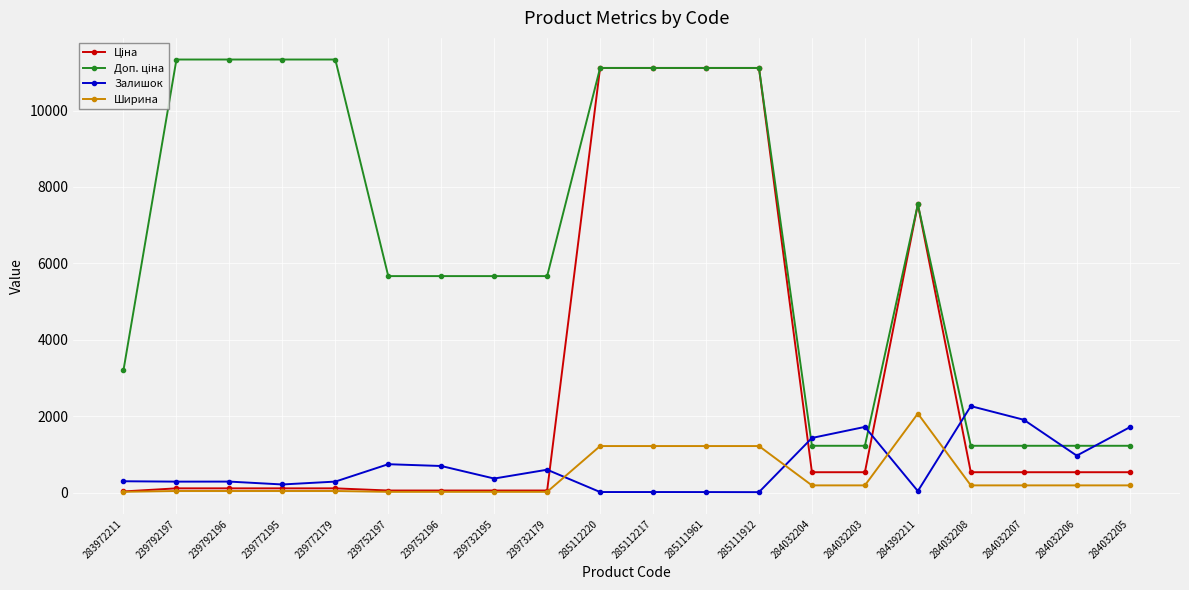

At how many categories does at least one series exceed 9651?

8